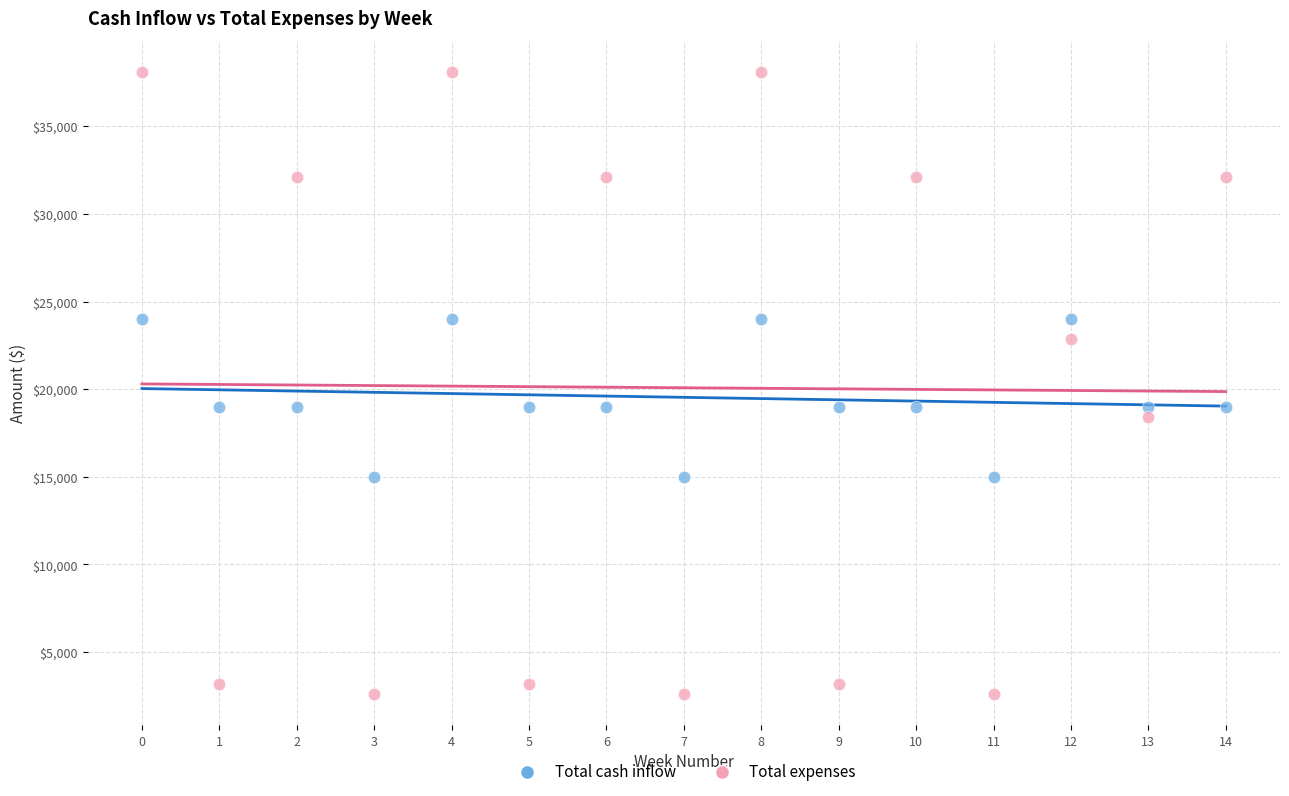

Across all data points, what is the range of Y values (max minus min)?

35500